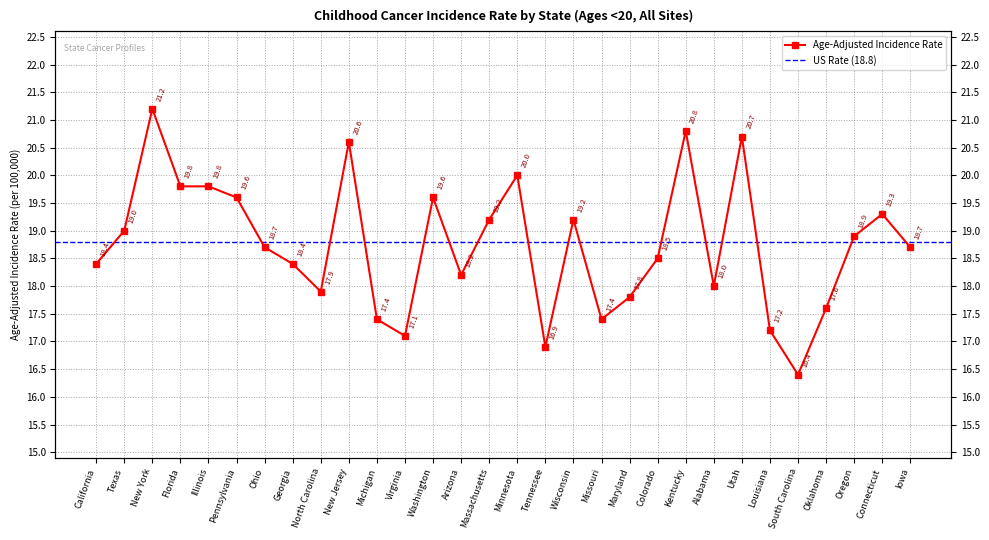

What is the value of the 24th point from the left?

20.7